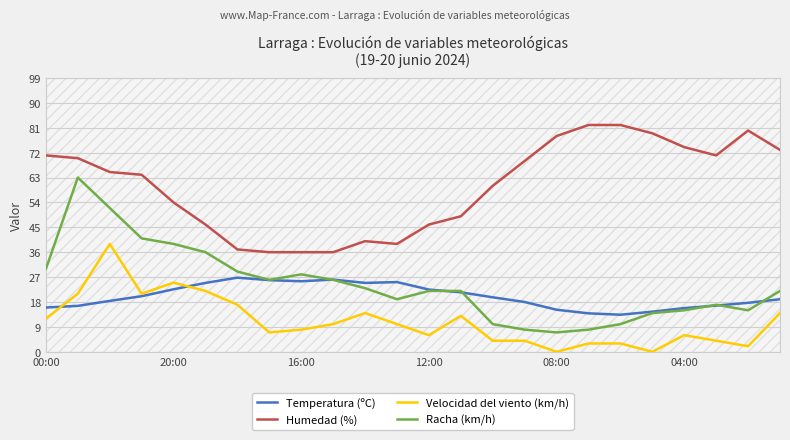

What are all the series names shown in the legend?

Temperatura (ºC), Humedad (%), Velocidad del viento (km/h), Racha (km/h)